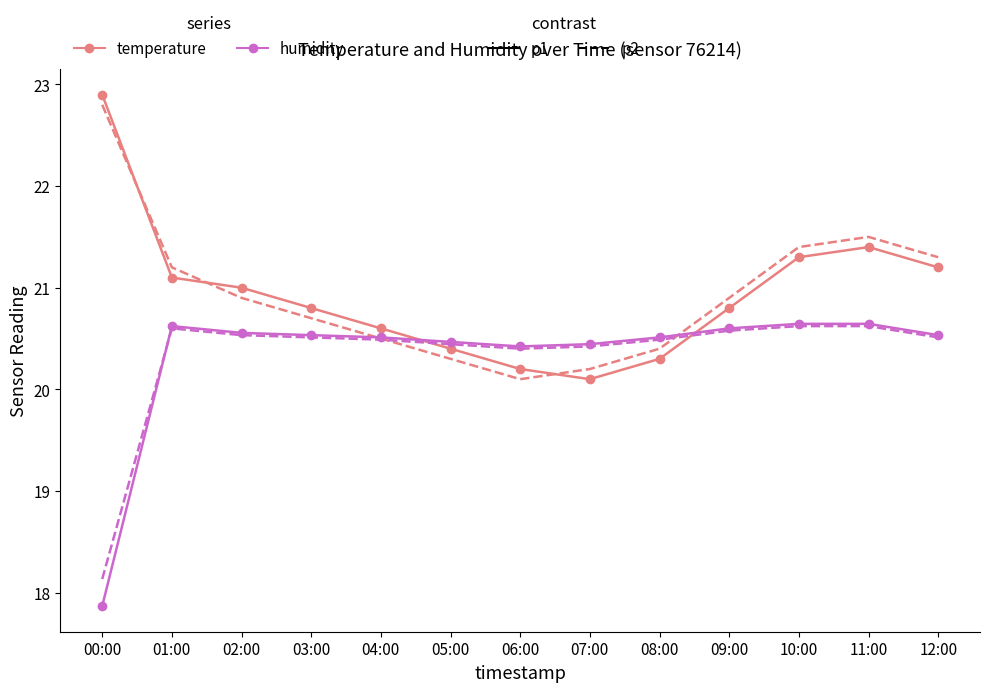

What is the difference between the highest and lowest values at 02:00?

0.5